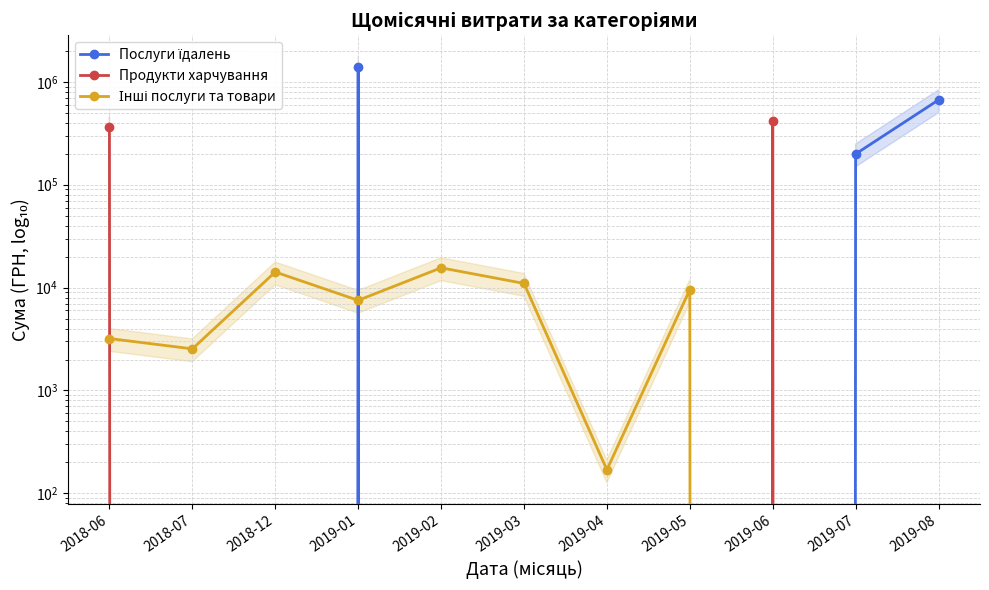

How many times do Продукти харчування and Інші послуги та товари cross each other?

2